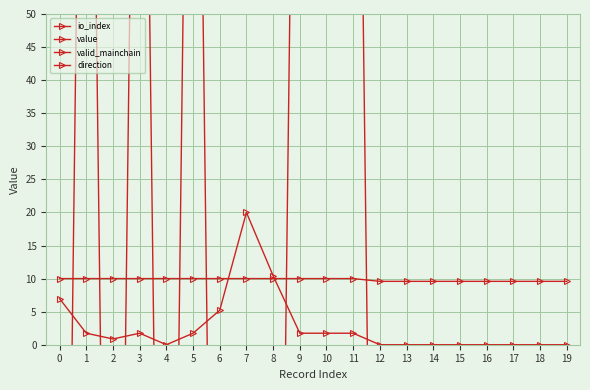

True or false: valid_mainchain and value cross at least once.

False